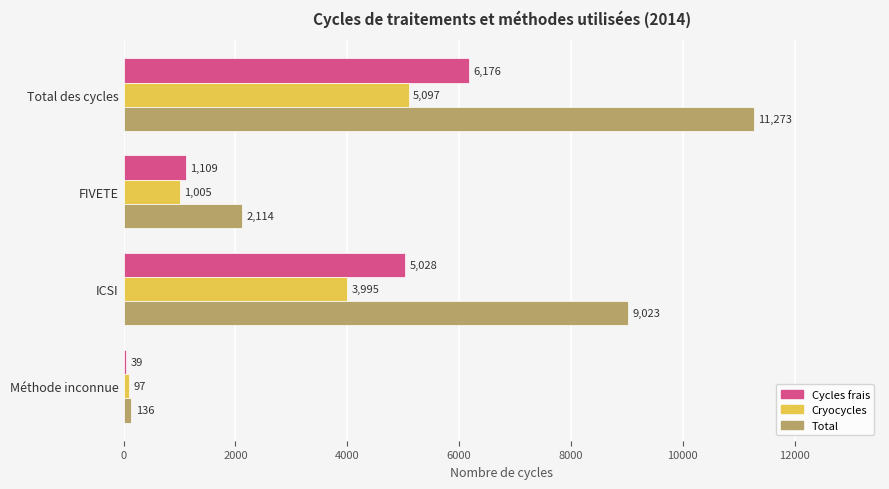

Which series has the largest total across all categories?

Total